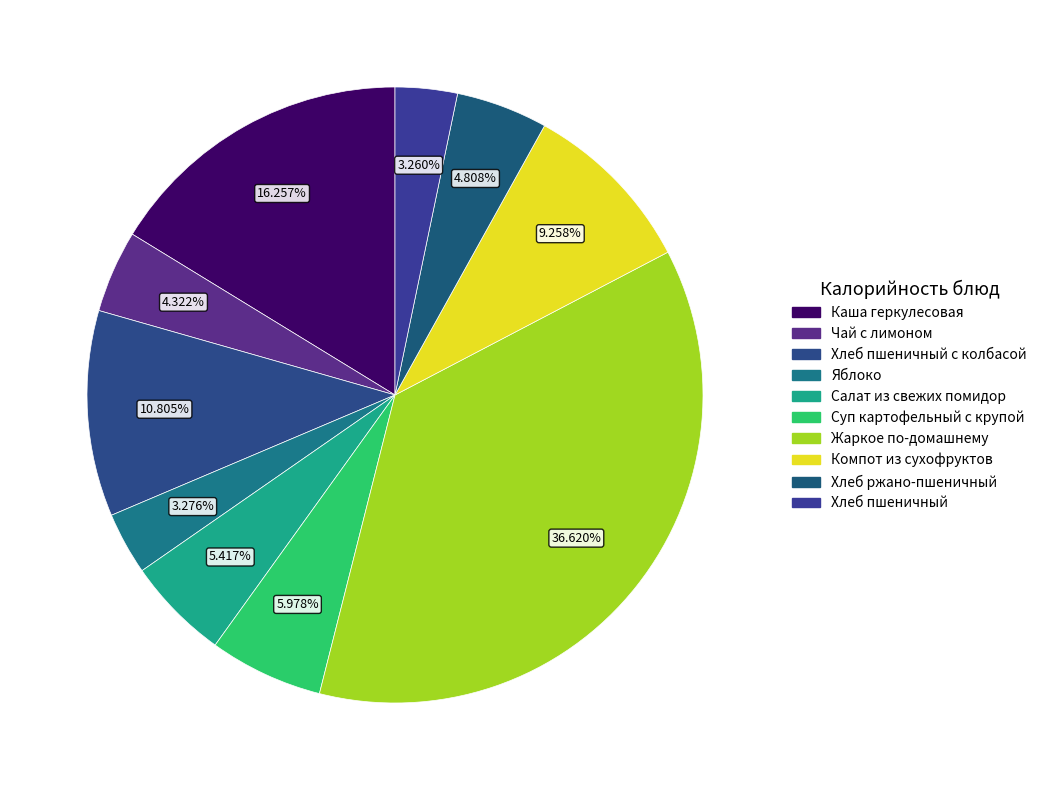

Rank the categories by value from highest to lowest.

Жаркое по-домашнему, Каша геркулесовая, Хлеб пшеничный с колбасой, Компот из сухофруктов, Суп картофельный с крупой, Салат из свежих помидор, Хлеб ржано-пшеничный, Чай с лимоном, Яблоко, Хлеб пшеничный